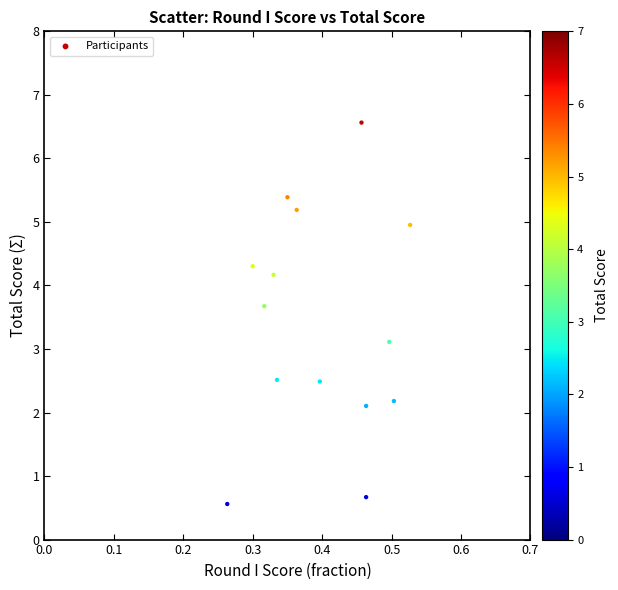

What Y value in the scatter plot is closest to 3?

3.1